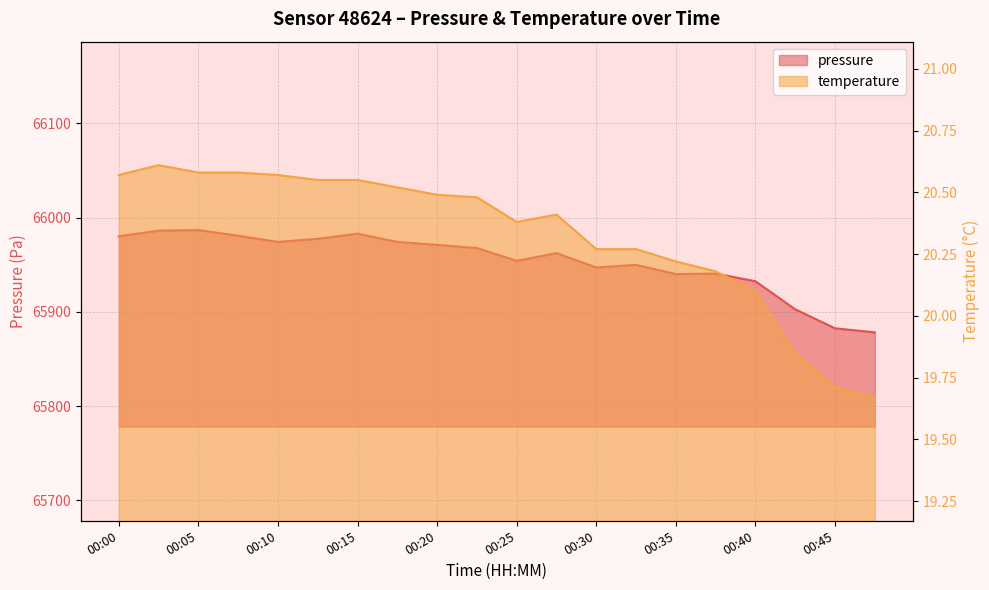

What is the difference between the pressure values at 00:35 and 00:00?

40.2